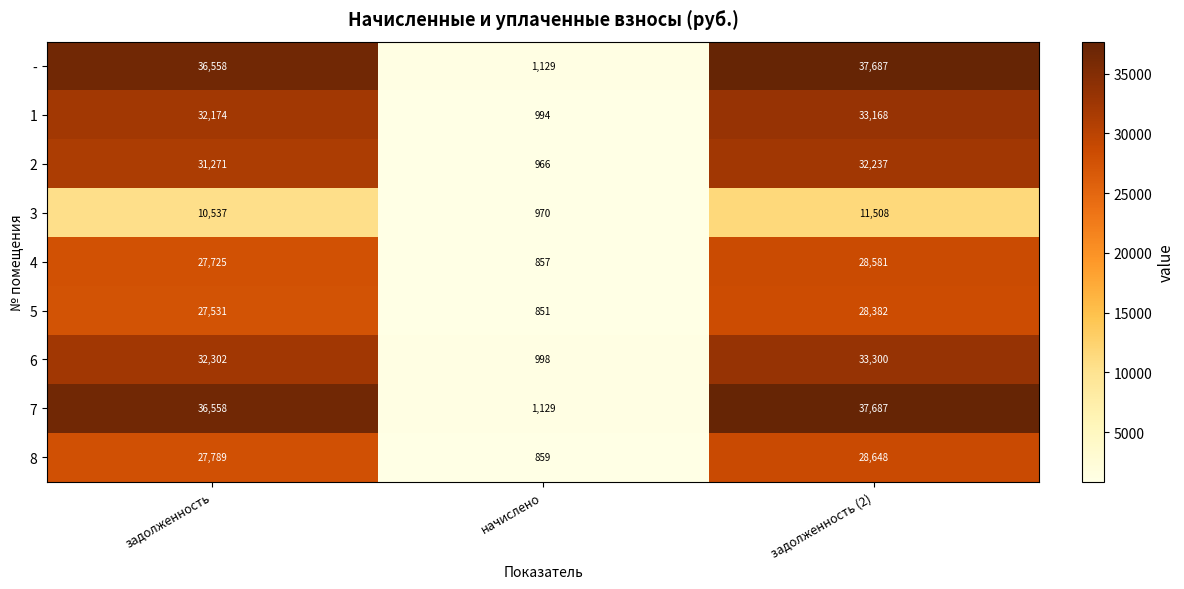

Reading left to right, extract all data points from this chart.

-: 36558	1129	37687
1: 32174	994	33168
2: 31271	966	32237
3: 10537	970	11508
4: 27725	857	28581
5: 27531	851	28382
6: 32302	998	33300
7: 36558	1129	37687
8: 27789	859	28648